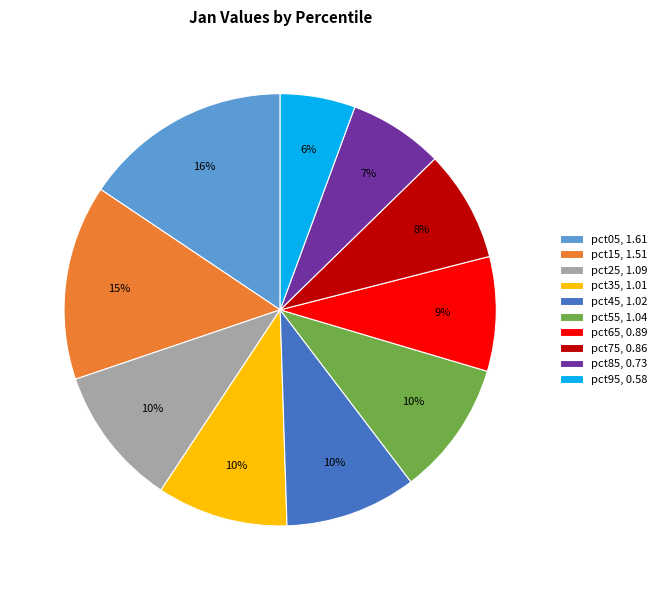

Is pct85 the majority of the pie?

No